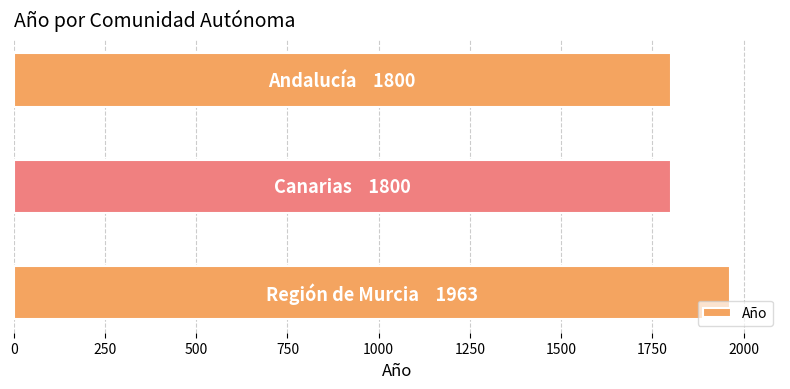

What is the average value?

1854